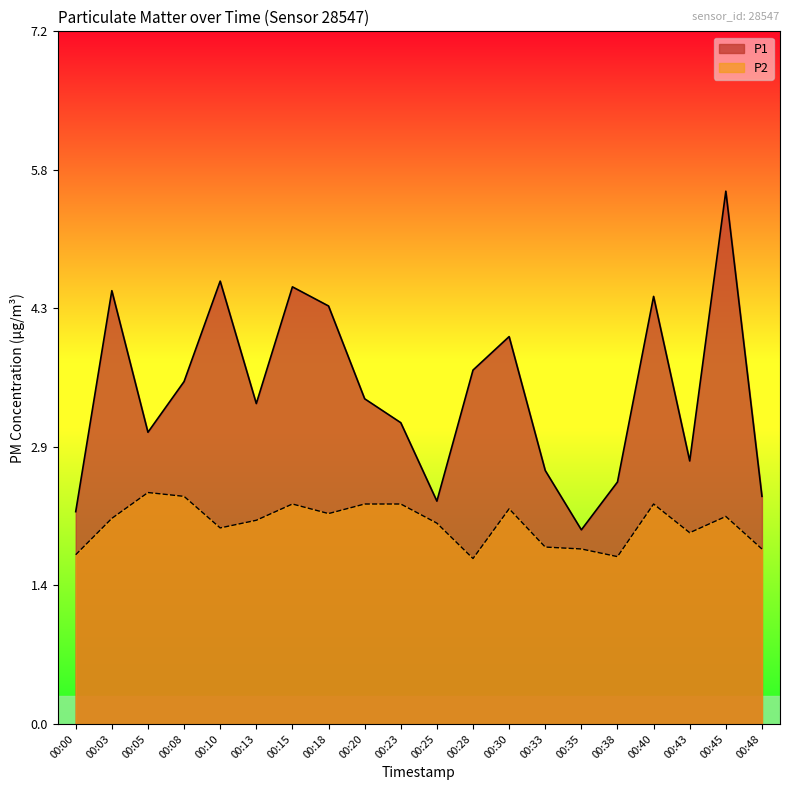

Which has a higher value, 00:28 or 00:40?

00:40